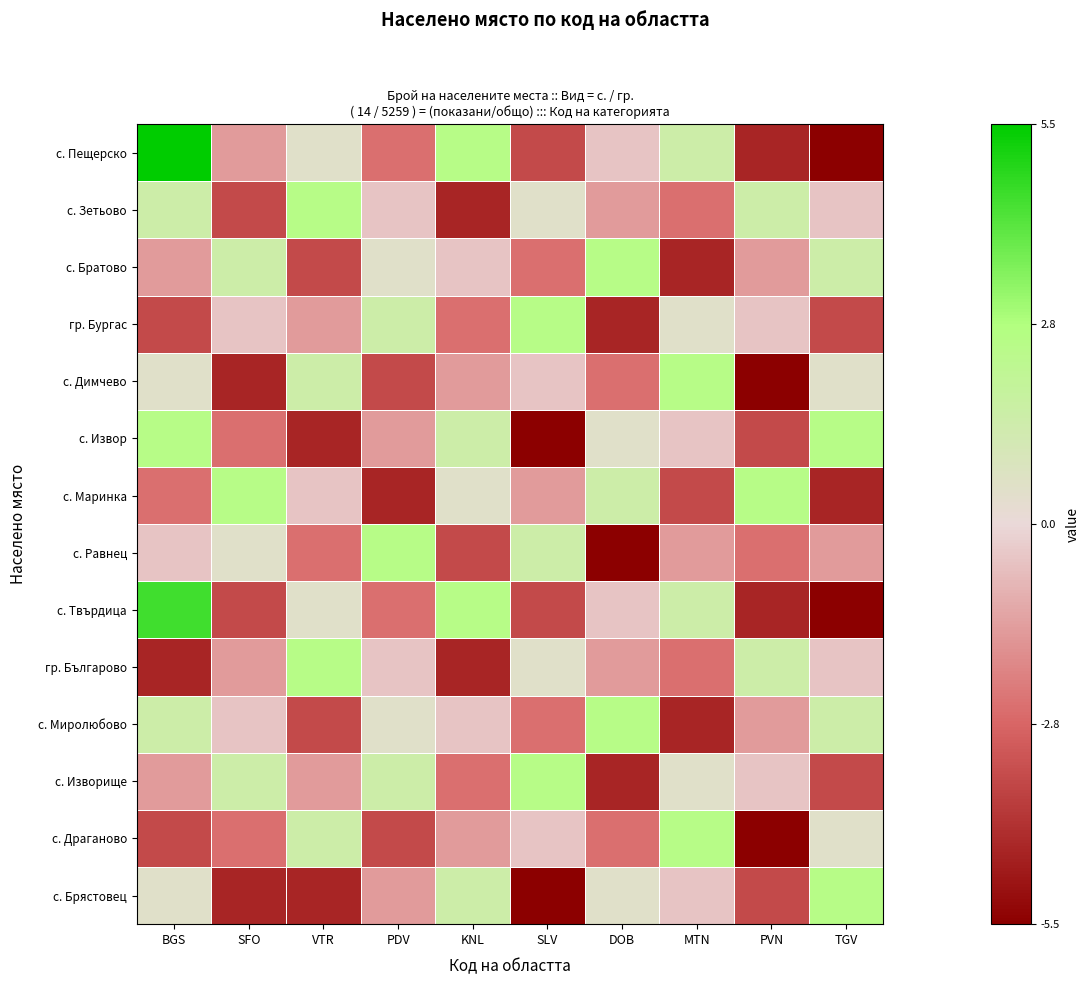

At how many categories does at least one series exceed -4?

10